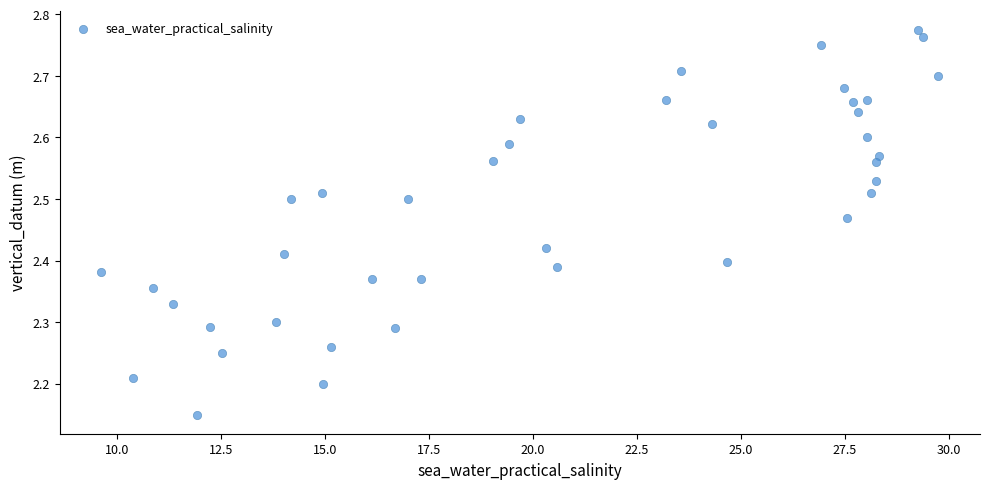

What is the range of Y values (max minus min)?

0.6